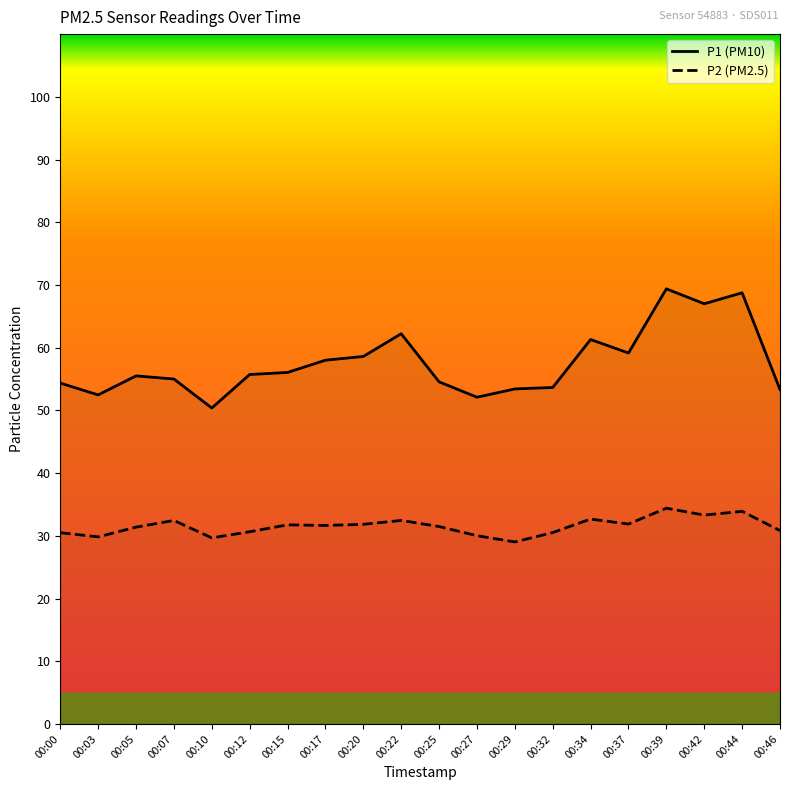

Which series changed the most between 00:12 and 00:46?

P1 (PM10)